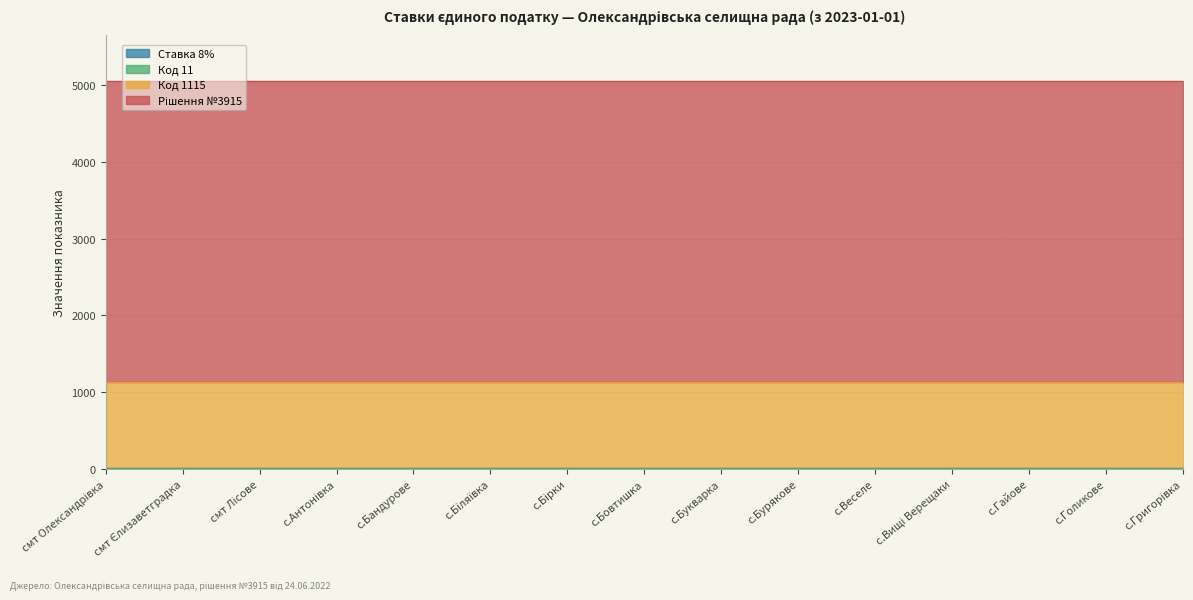

Which series has the widest spread of values?

Ставка 8%